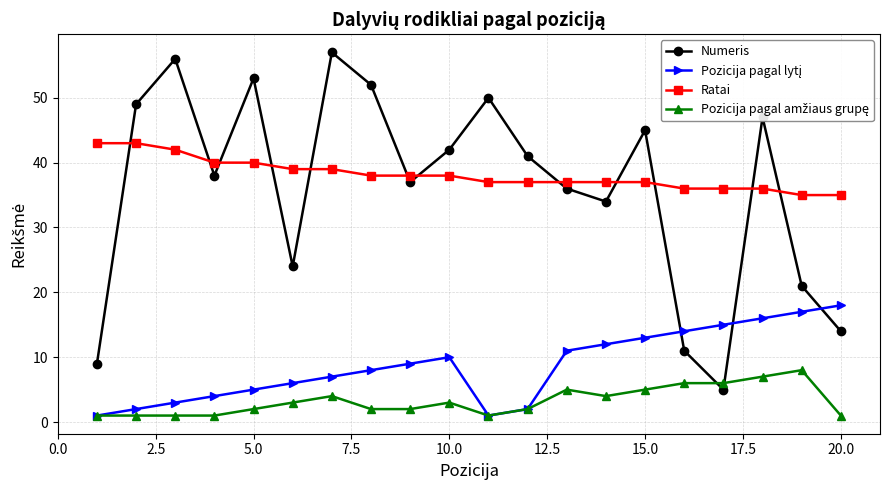

What is the maximum value shown in the chart?

57